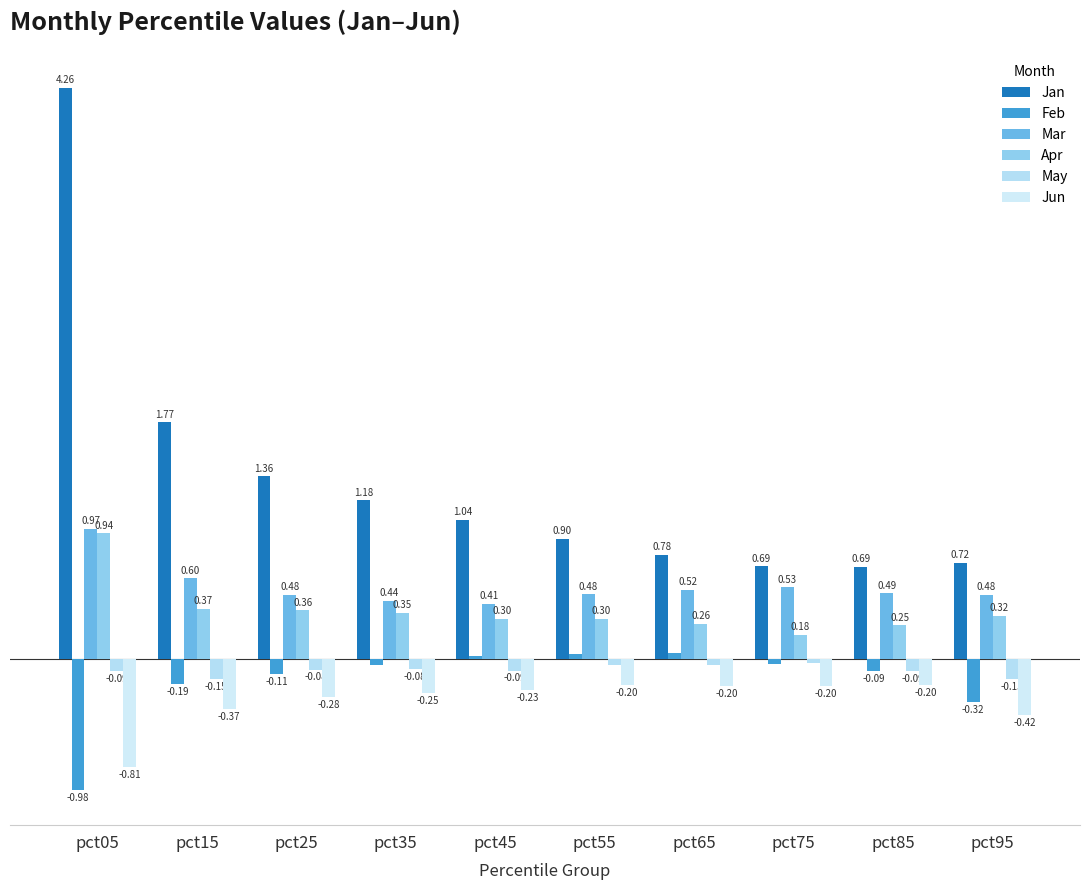

Reading left to right, transcribe all the data shown in this chart.

Jan: 4.3	1.8	1.4	1.2	1.0	0.9	0.8	0.7	0.7	0.7
Feb: -1.0	-0.2	-0.1	-0.0	0.0	0.0	0.0	-0.0	-0.1	-0.3
Mar: 1.0	0.6	0.5	0.4	0.4	0.5	0.5	0.5	0.5	0.5
Apr: 0.9	0.4	0.4	0.3	0.3	0.3	0.3	0.2	0.3	0.3
May: -0.1	-0.2	-0.1	-0.1	-0.1	-0.0	-0.0	-0.0	-0.1	-0.2
Jun: -0.8	-0.4	-0.3	-0.3	-0.2	-0.2	-0.2	-0.2	-0.2	-0.4